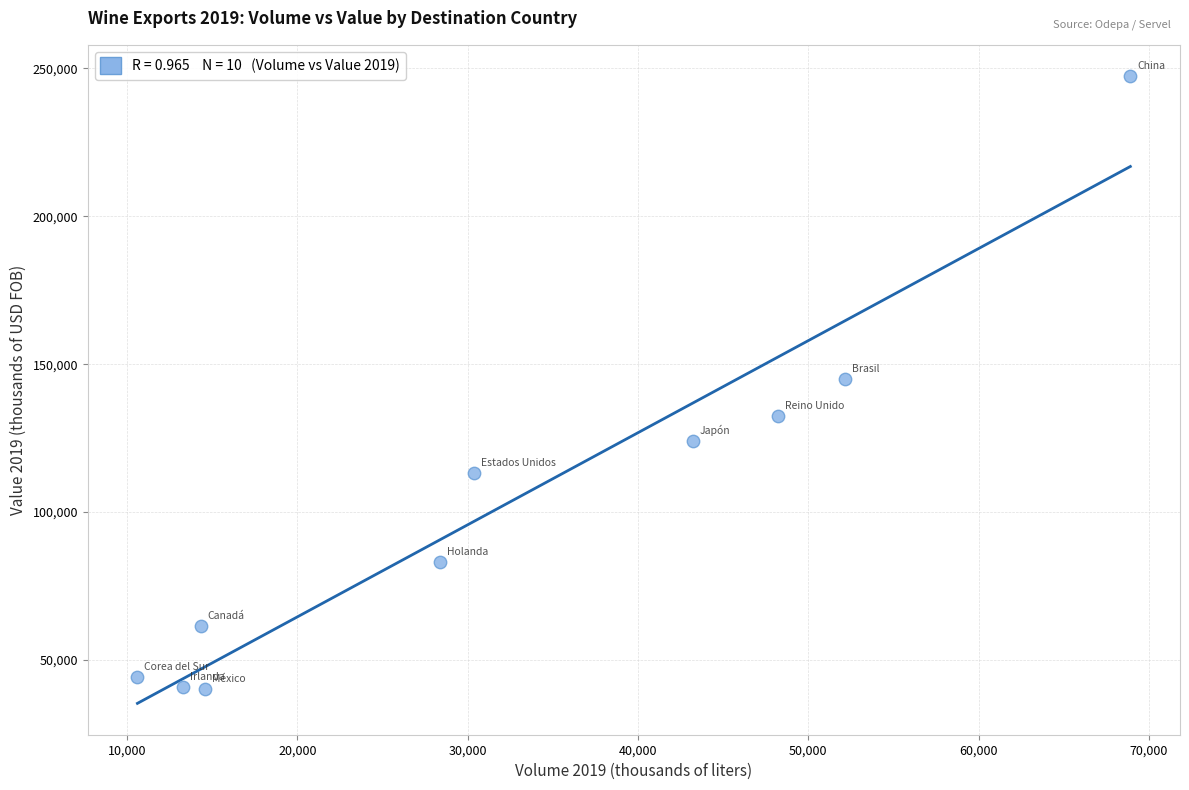

What is the average X value?

32391